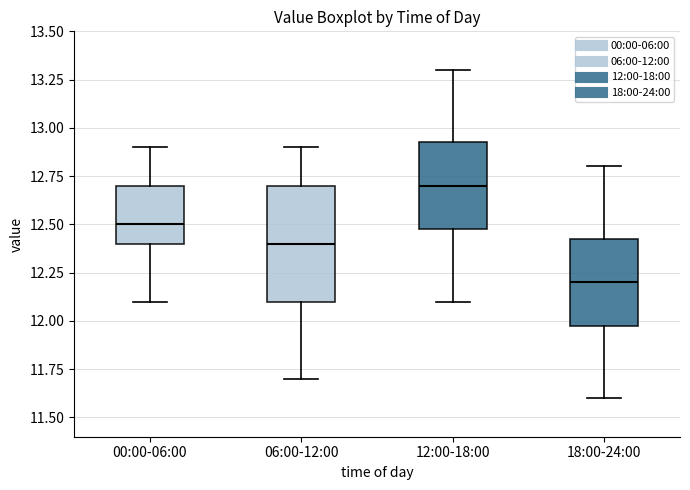

Which box is the tallest, from its lower edge to its upper edge?

06:00-12:00